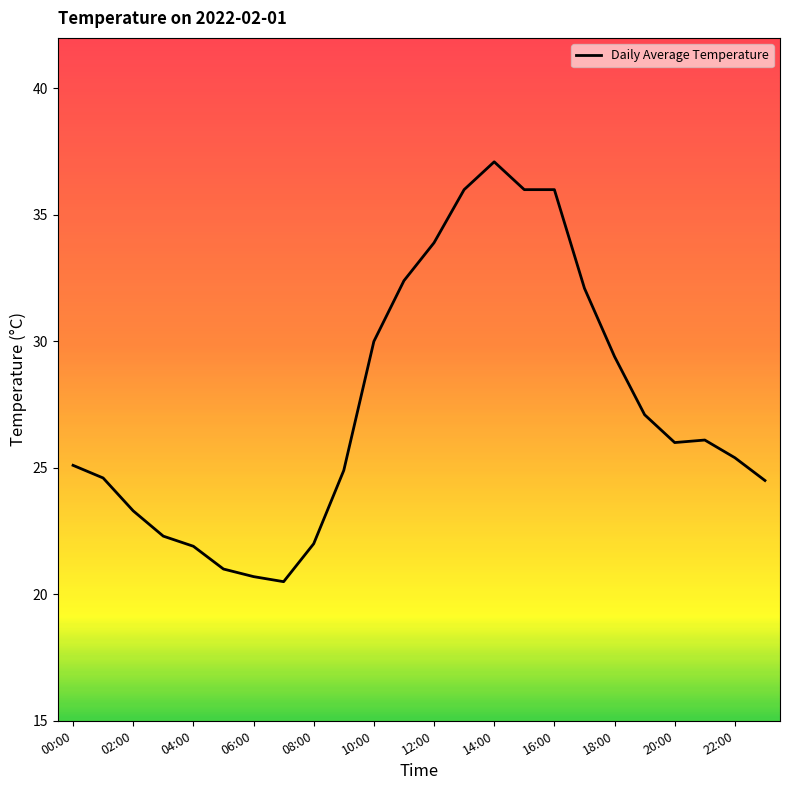

What is the minimum value shown in the chart?

20.5